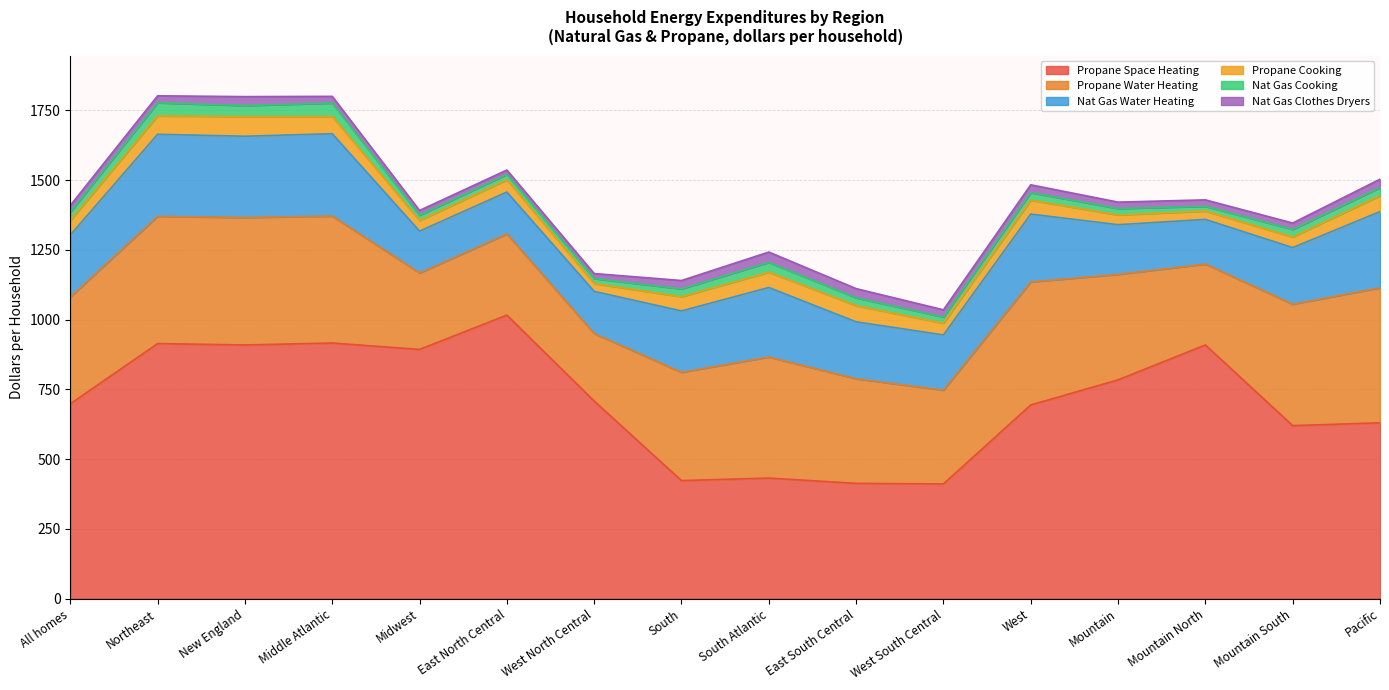

What is the sum of the Propane Cooking values at West South Central and East South Central?

100